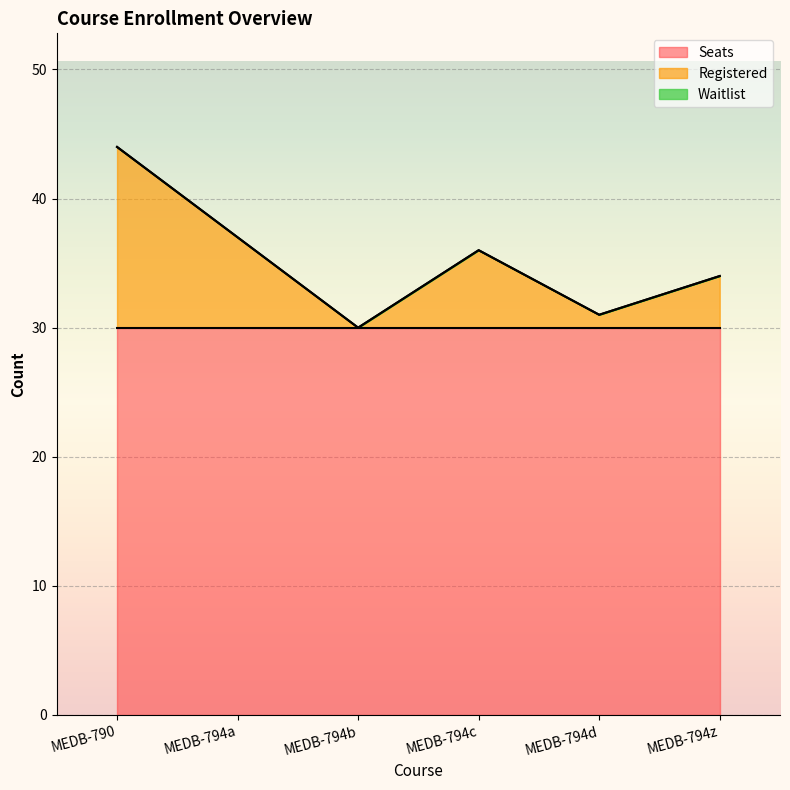

Reading left to right, transcribe all the data shown in this chart.

Registered: MEDB-790=14	MEDB-794a=7	MEDB-794b=0	MEDB-794c=6	MEDB-794d=1	MEDB-794z=4
Seats: MEDB-790=30	MEDB-794a=30	MEDB-794b=30	MEDB-794c=30	MEDB-794d=30	MEDB-794z=30
Waitlist: MEDB-790=0	MEDB-794a=0	MEDB-794b=0	MEDB-794c=0	MEDB-794d=0	MEDB-794z=0